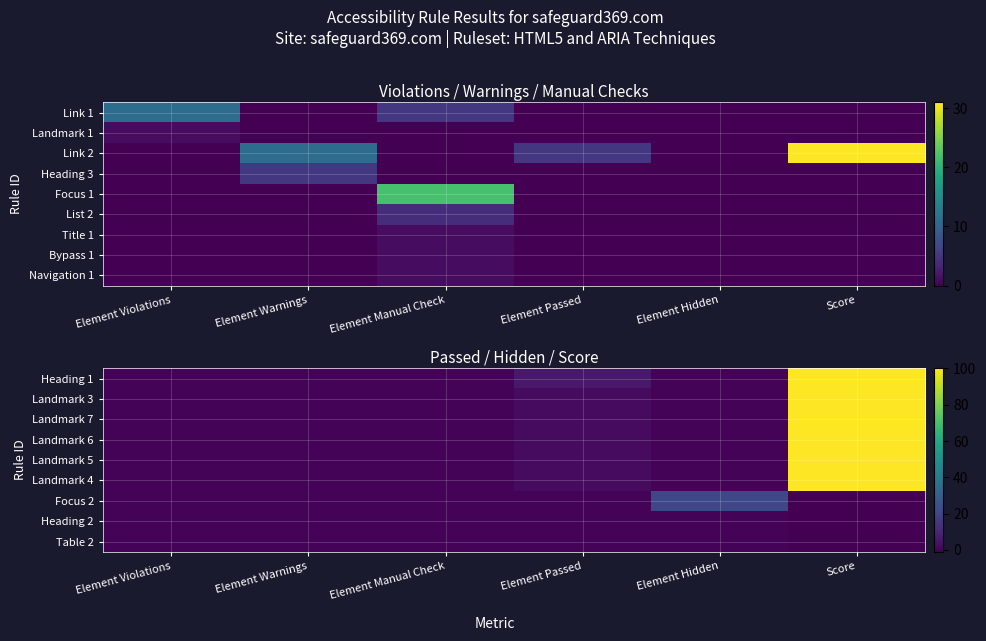

How many data points does each series have?

6